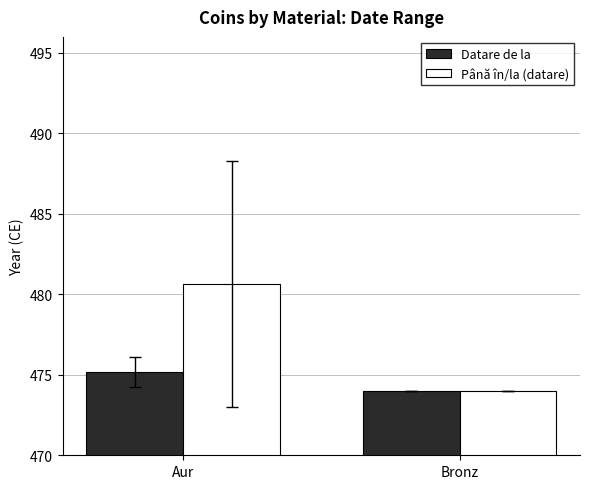

Which series has the largest range (max minus min)?

Până în/la (datare)